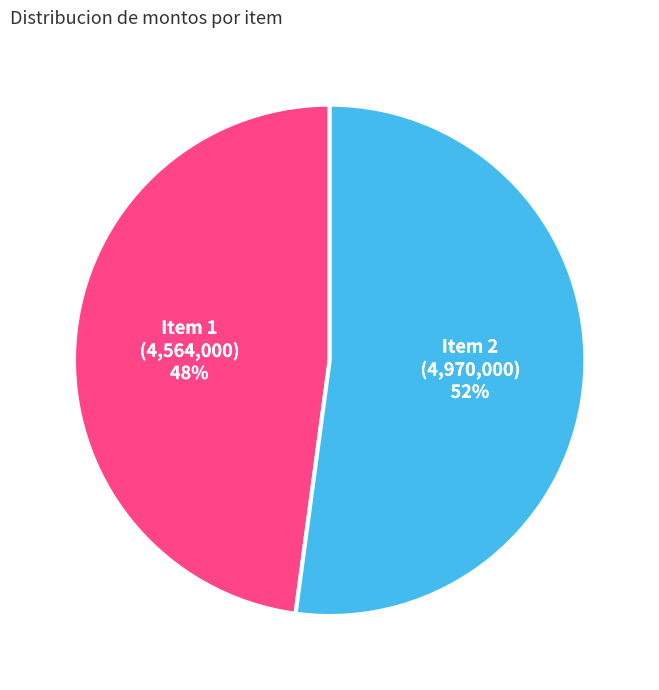

Is there any slice that represents more than half of the pie?

Yes